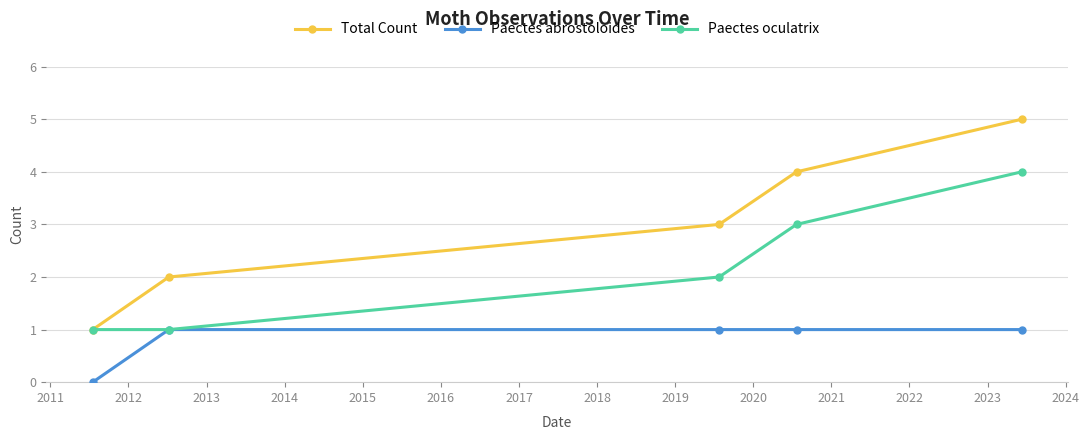

True or false: Total Count and Paectes abrostoloides cross at least once.

False